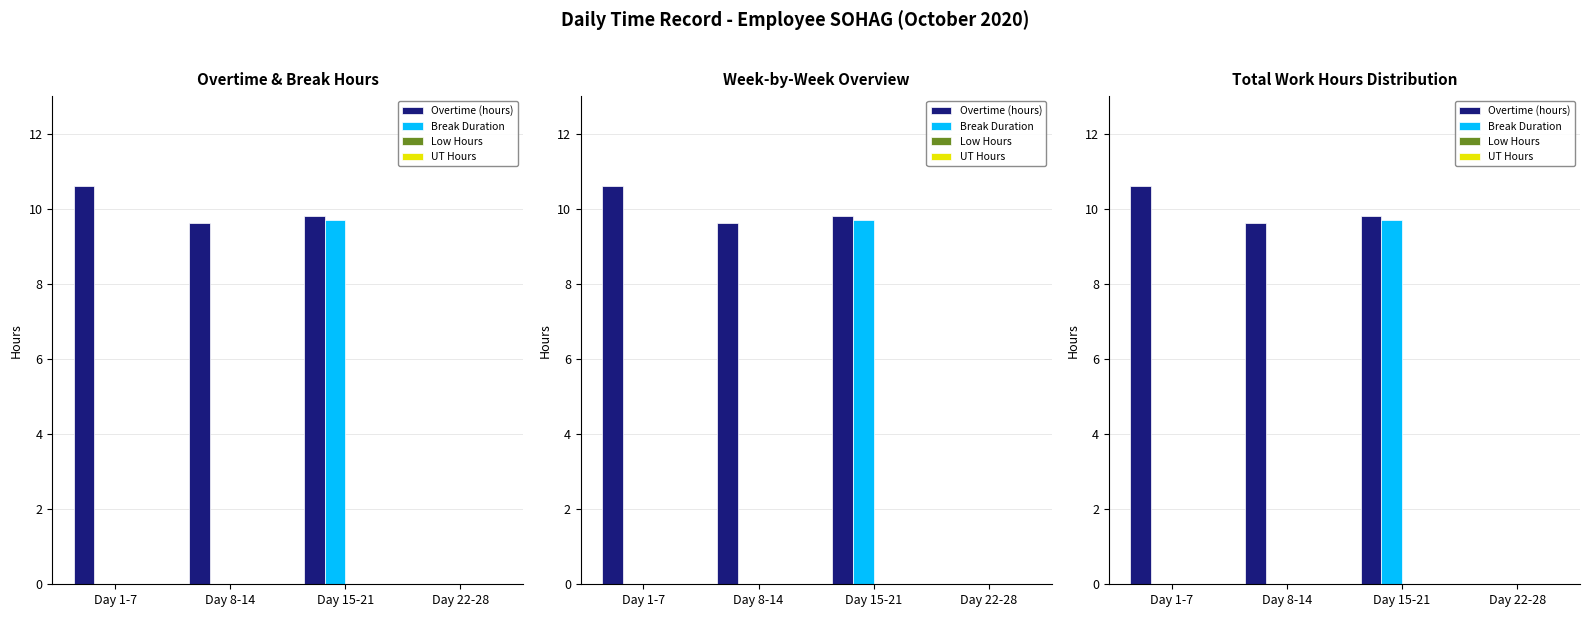

What is the greatest value displayed?

10.6